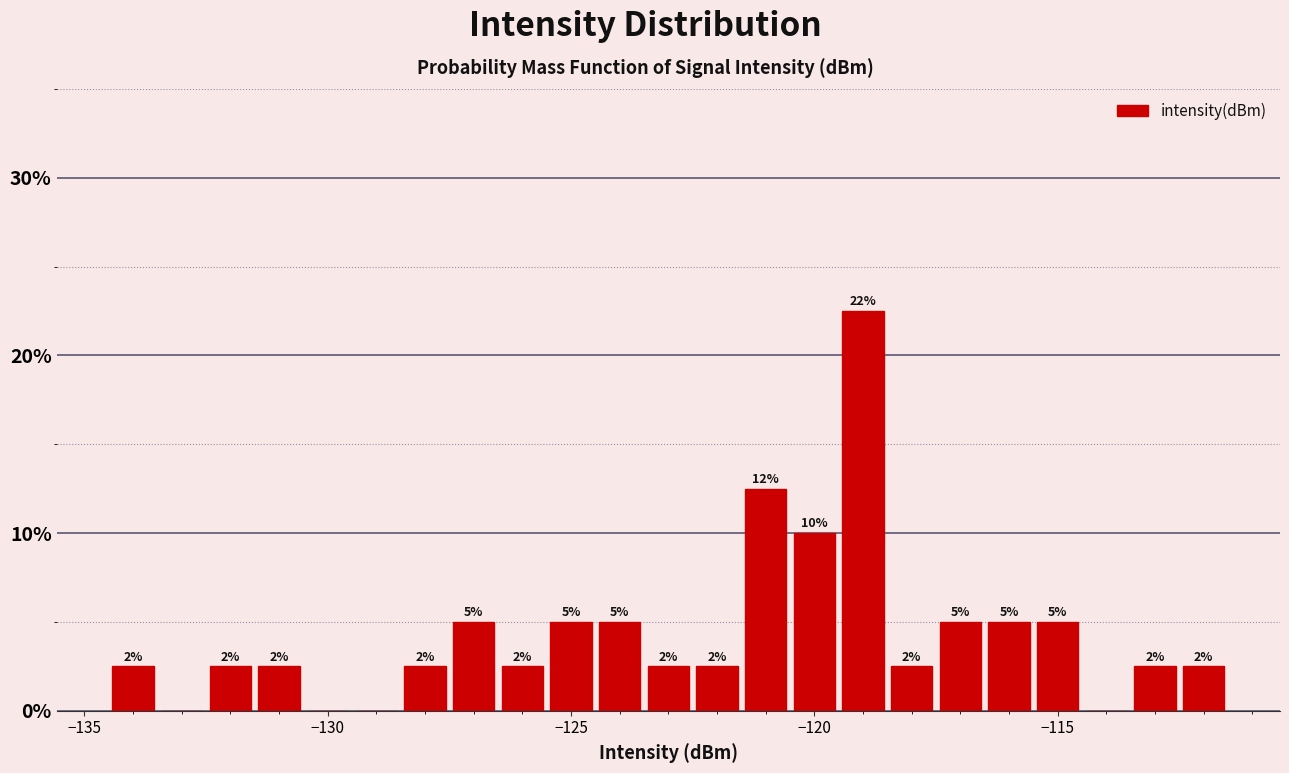

Around what value on the x-axis is the tallest bar? Give the approximate position of its centre, as read against the axis.

-119.0